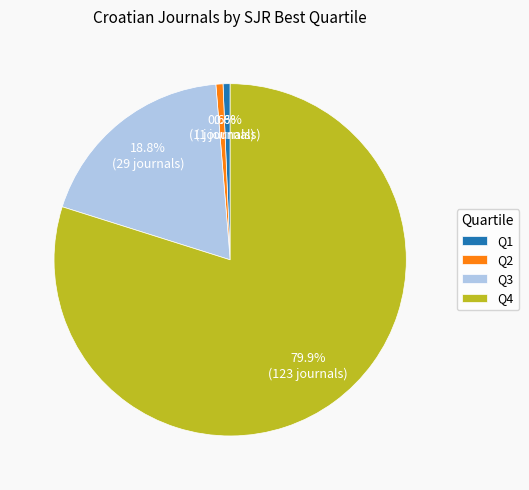

Do Q2 and Q1 together represent more than half of the pie?

No